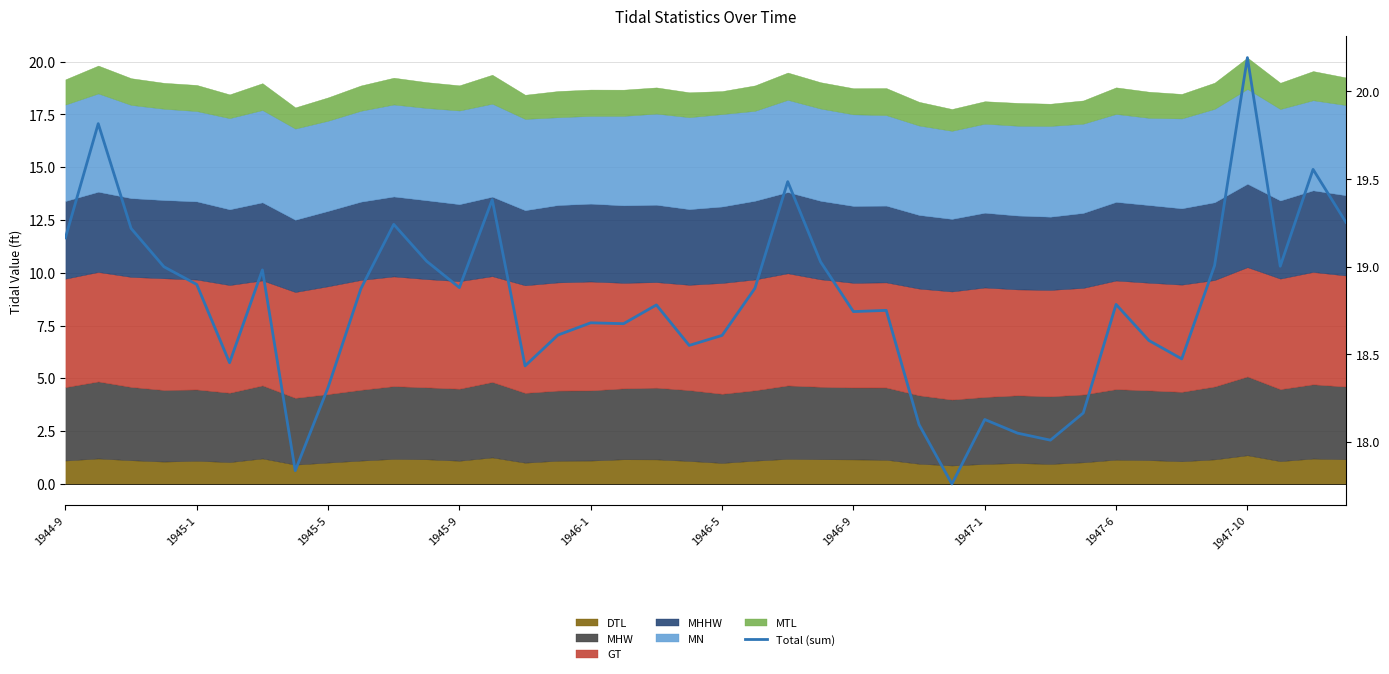

Which has a higher value, 22 or 26?

22